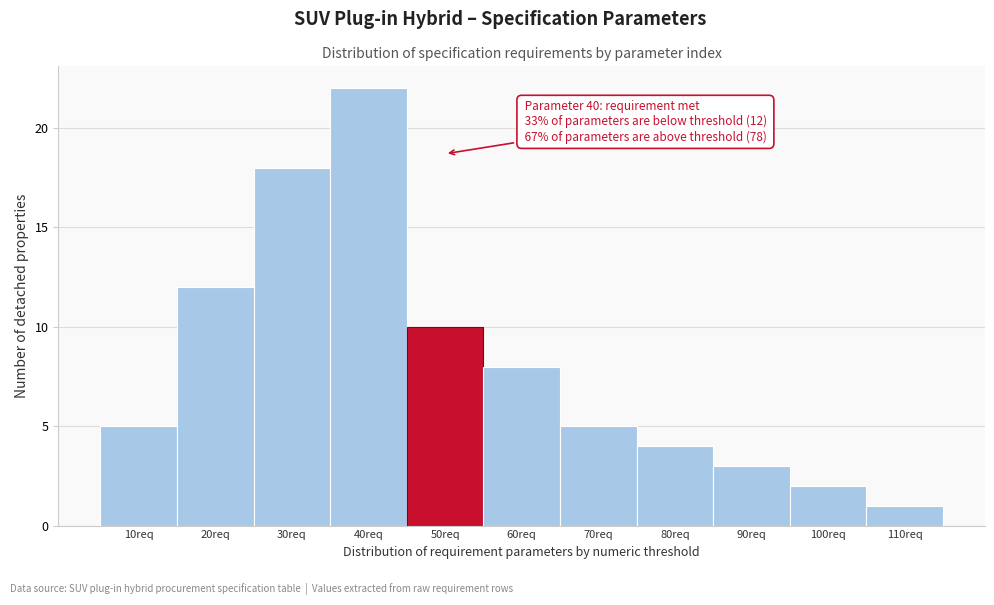

Reading right to left, what are all the values shown in this chart?

110req=1	100req=2	90req=3	80req=4	70req=5	60req=8	50req=10	40req=22	30req=18	20req=12	10req=5